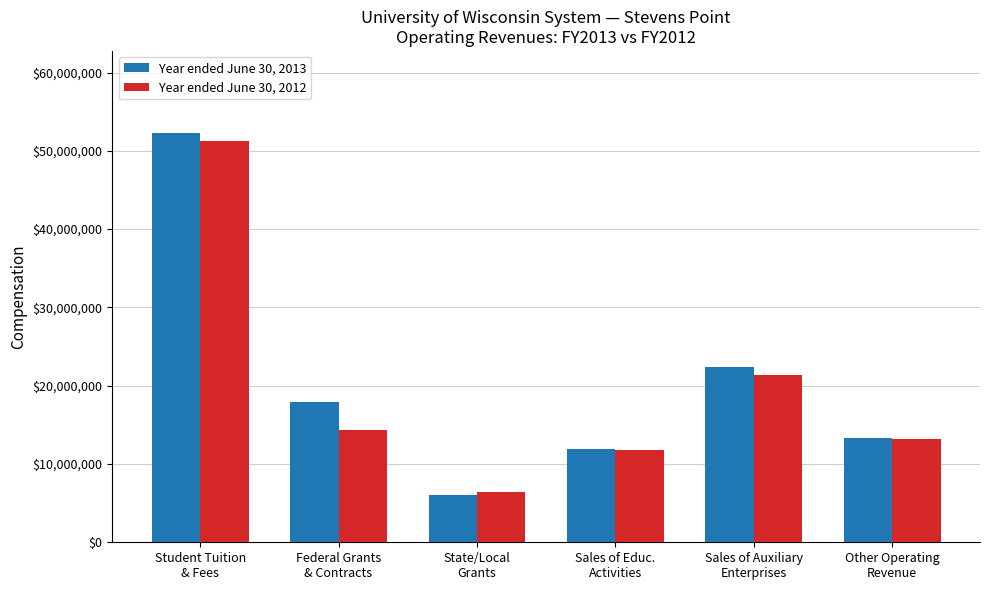

Which series has the largest total across all categories?

Year ended June 30, 2013